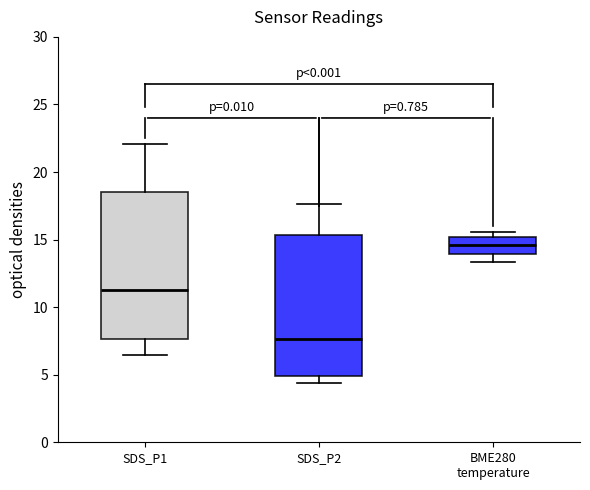

Which box has the lowest median line?

SDS_P2